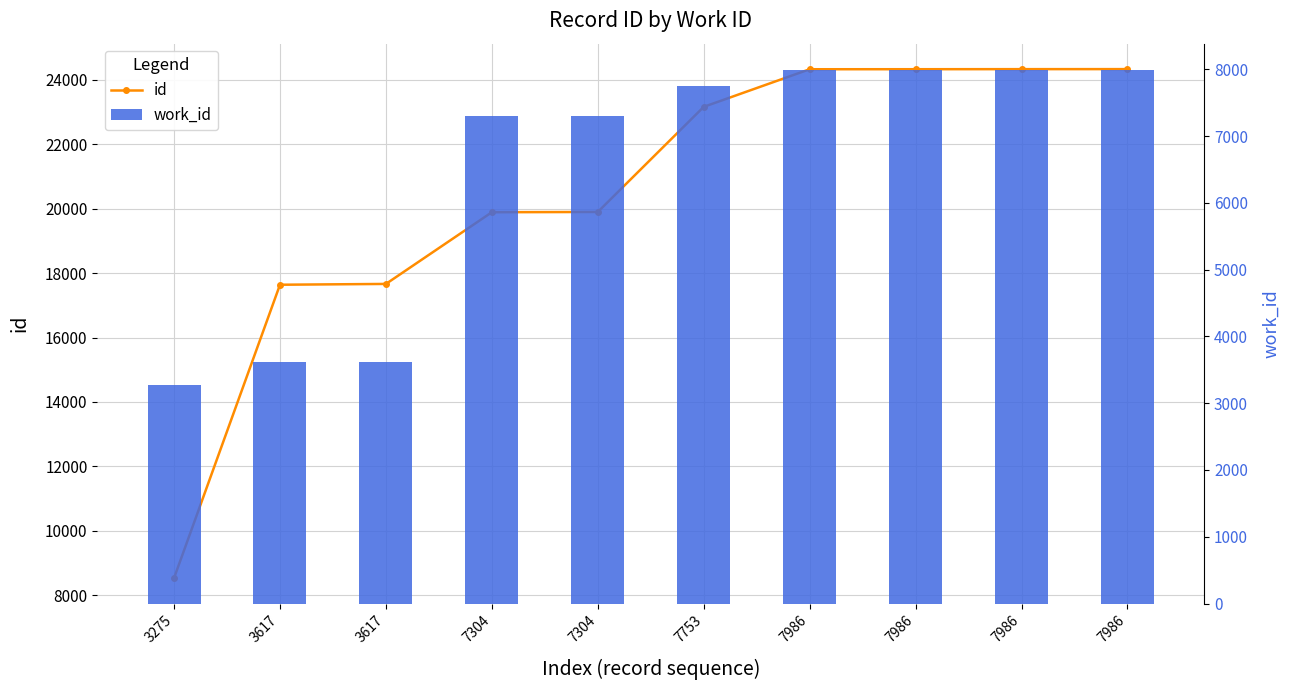

Which has a higher value, 7753 or 3617?

7753